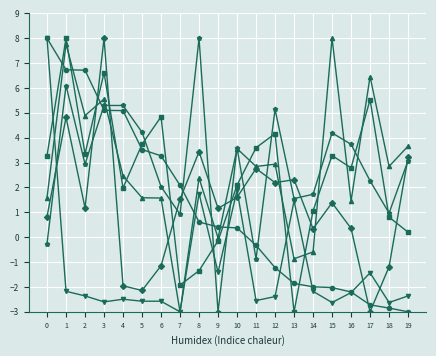

What is the minimum value shown in the chart?

-3.0